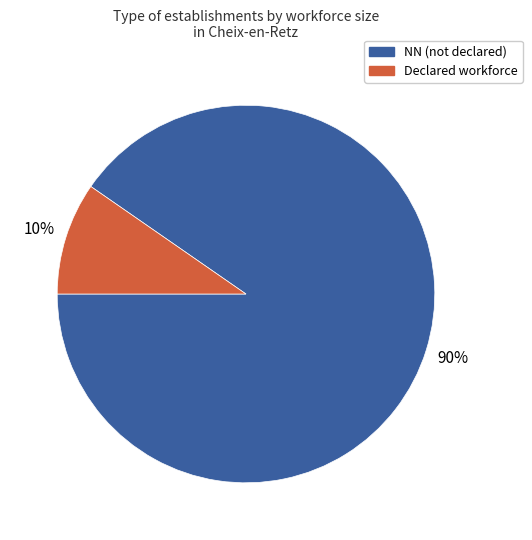

Does any single category account for the majority?

Yes